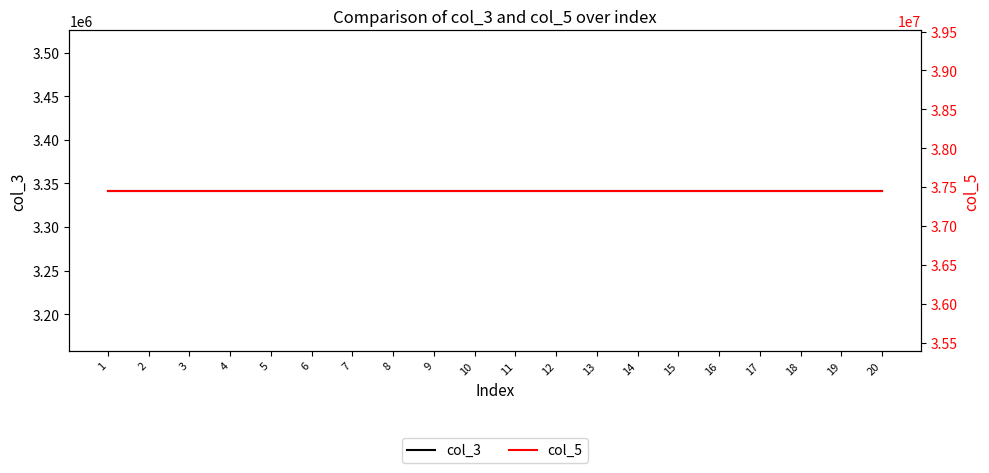

Does the chart have visible grid lines?

No